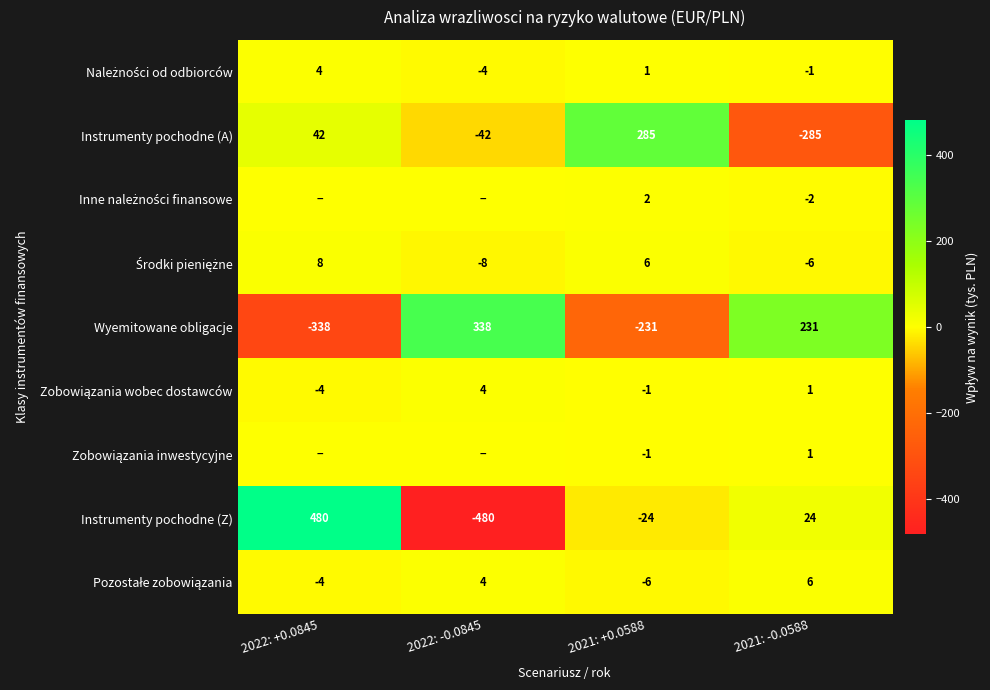

At which category is the sum across all series the highest?

2022: +0.0845